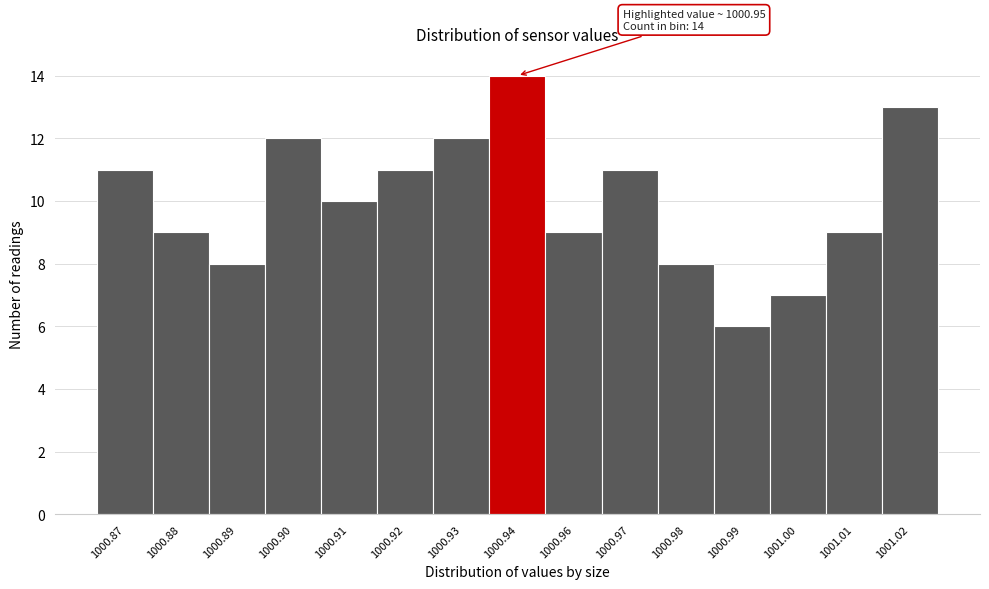

Reading right to left, extract all data points from this chart.

13	9	7	6	8	11	9	14	12	11	10	12	8	9	11